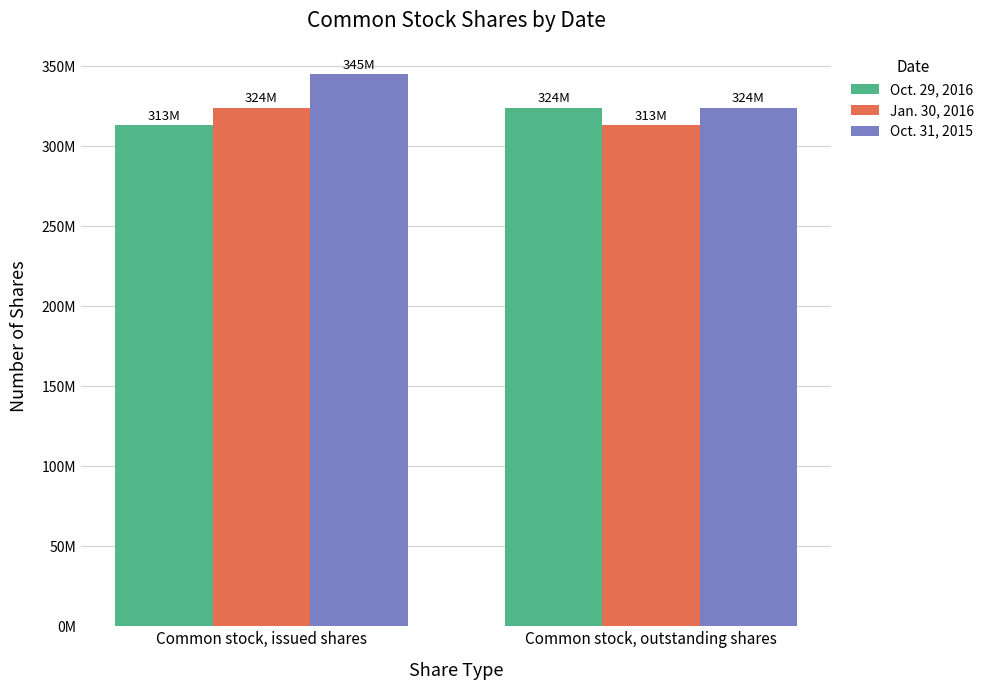

Which label corresponds to the smallest value in the chart?

Common stock, issued shares